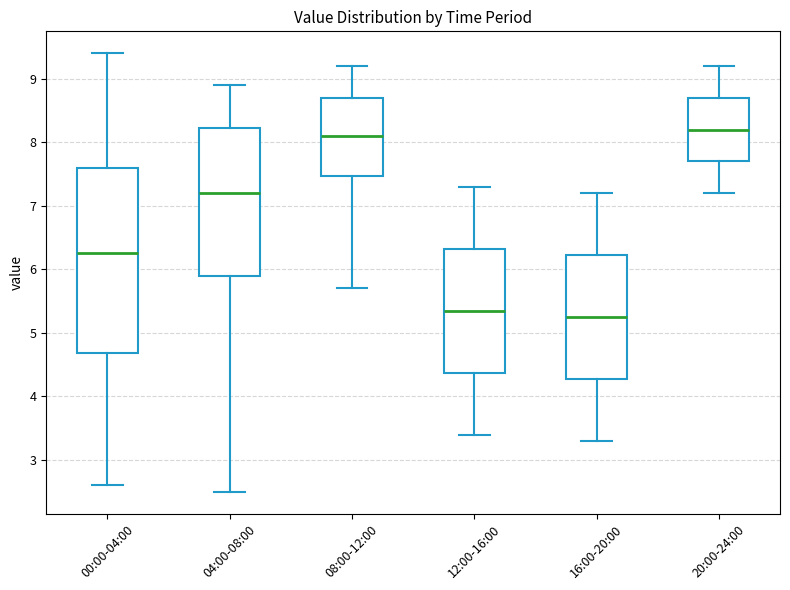

Where does the lower whisker of the box for 20:00-24:00 end on the y-axis? The values are not printed on the chart, so give them approximately, as read against the axis.

7.2